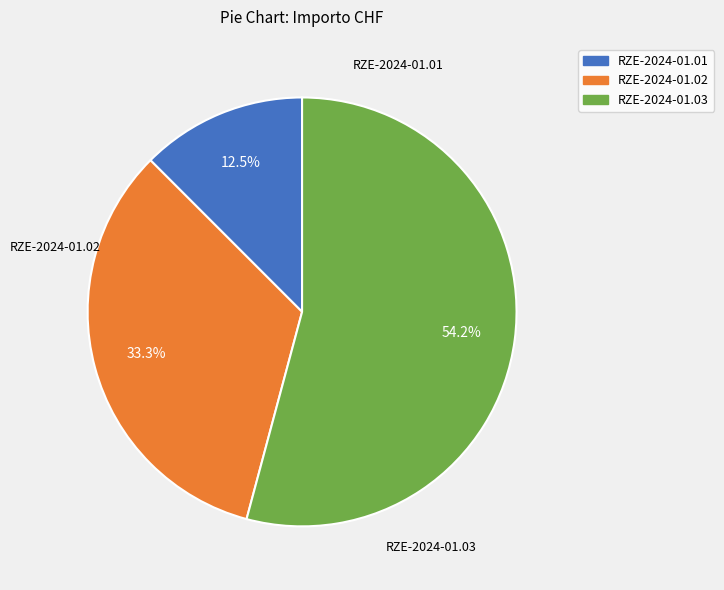

To the nearest percent, what is the average slice percentage?

33%